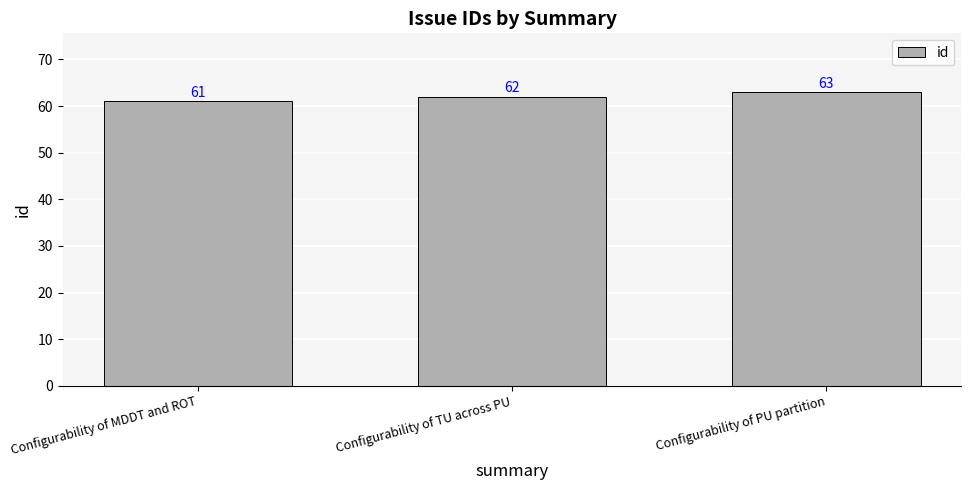

True or false: the data shows 99 at Configurability of MDDT and ROT.

False